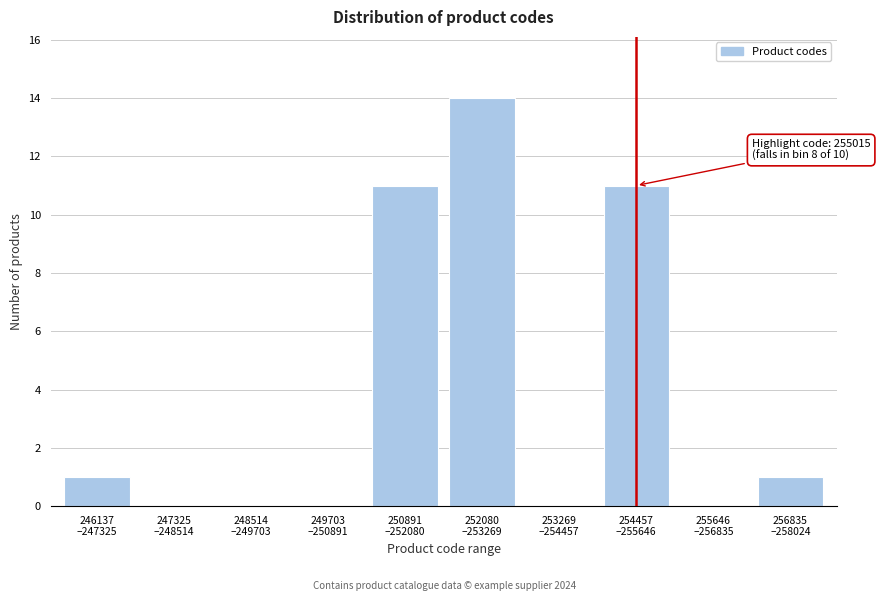

What is the sum of all values?

38